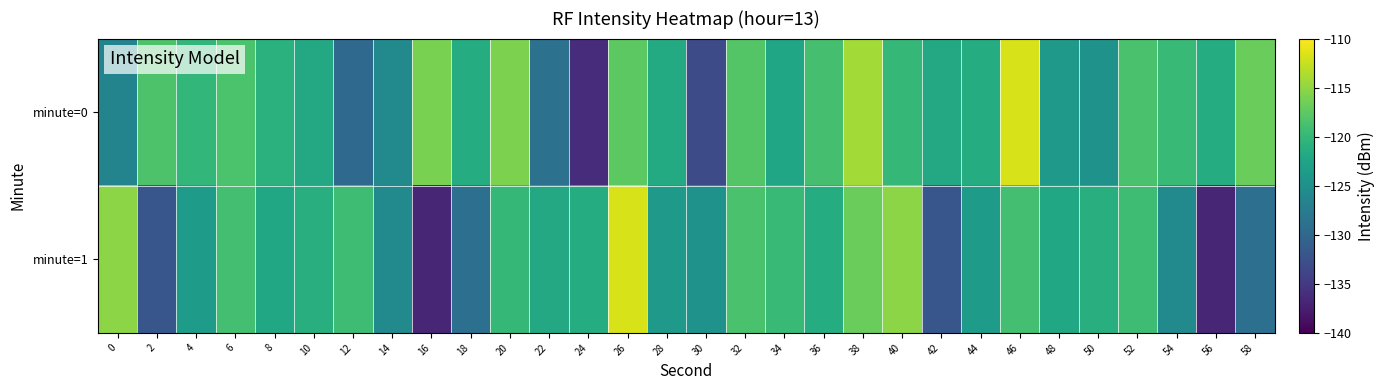

At which category does the chart reach its minimum across all series?

16